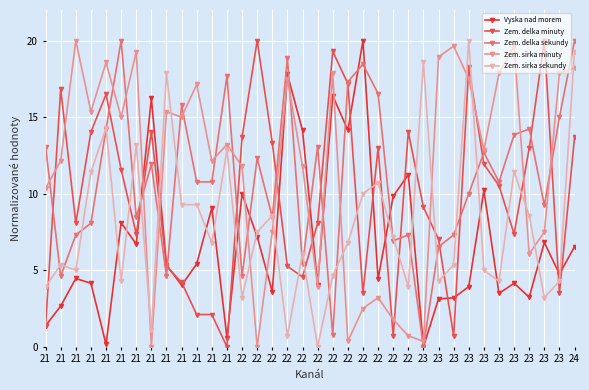

Which category has the lowest value in the Zem. delka minuty series?

21